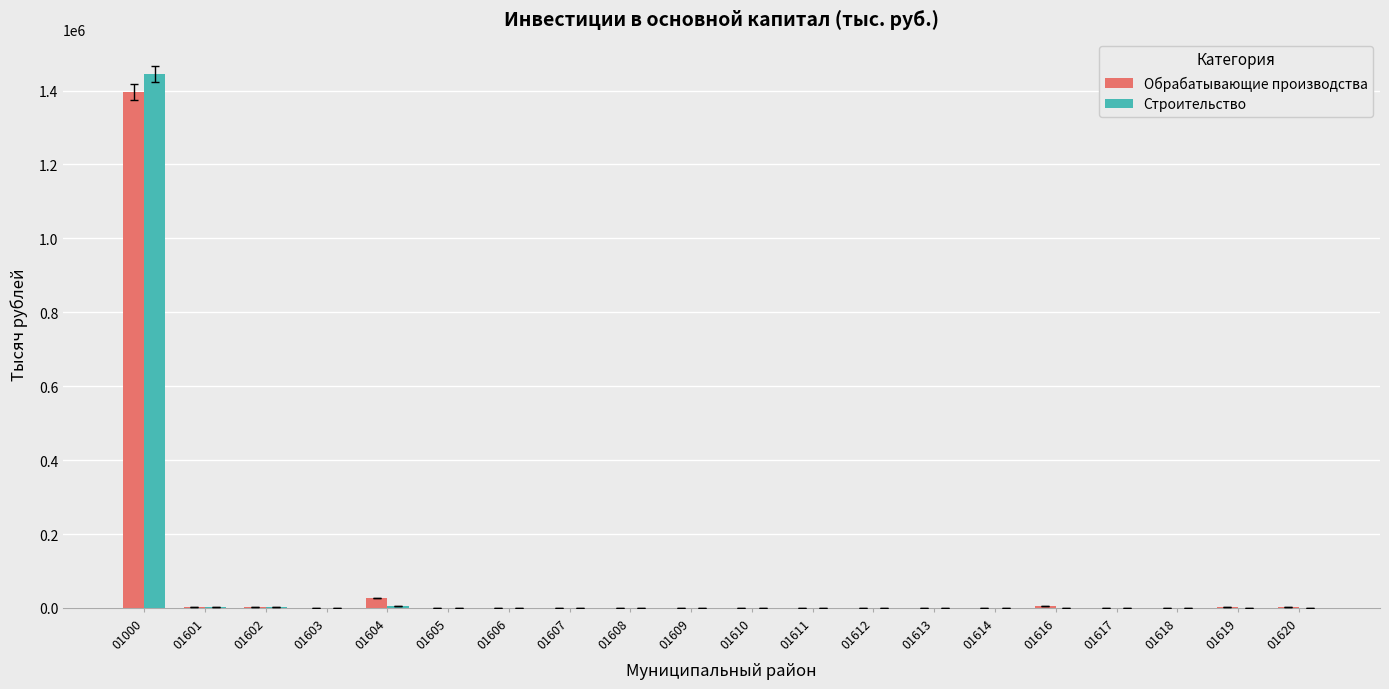

The value of Обрабатывающие производства at 01618 is 691. True or false?

True